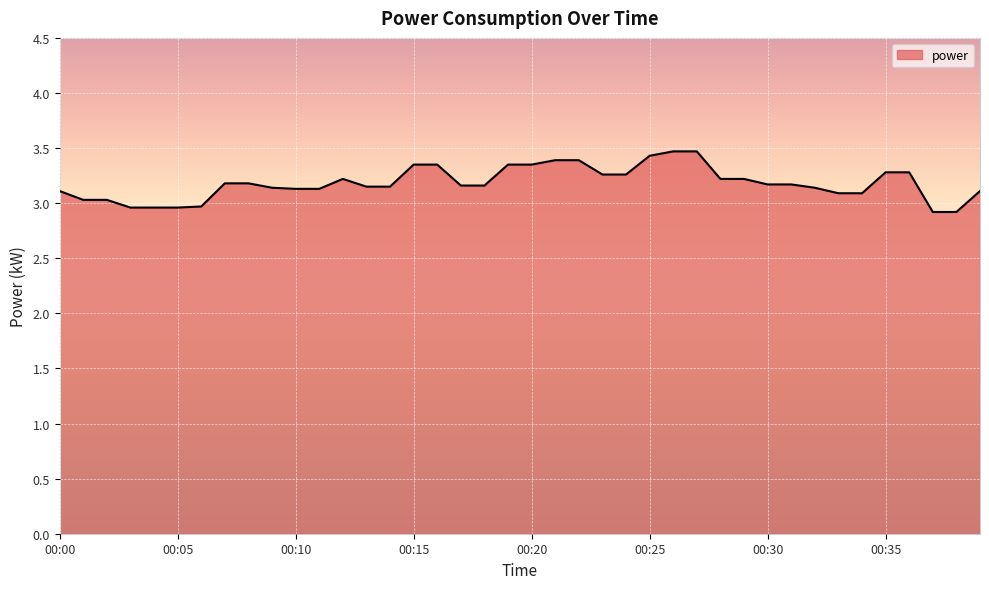

What is the smallest value displayed?

2.9